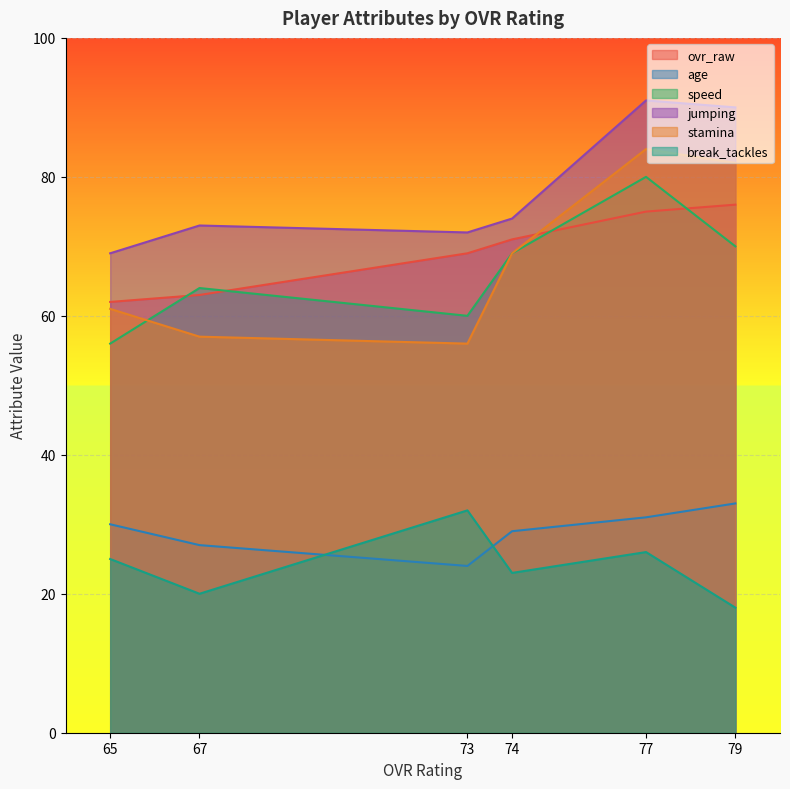

Rank the series at 79 from lowest to highest value.

break_tackles, age, speed, ovr_raw, stamina, jumping